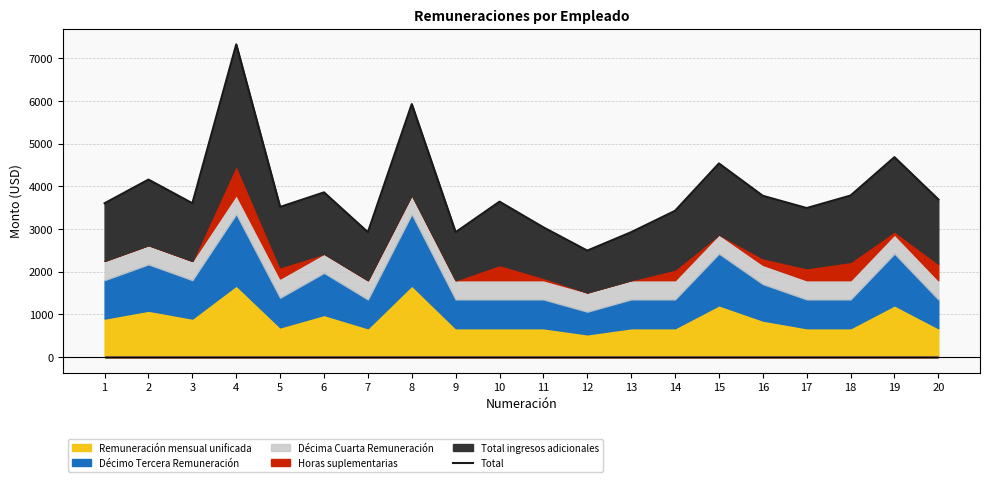

Reading right to left, transcribe all the data shown in this chart.

3693.9	4683.4	3784.1	3490.6	3777.9	4536.0	3425.5	2925.0	2493.0	3038.8	3640.7	2925.0	5928.0	2925.0	3858.0	3516.8	7326.9	3603.0	4158.0	3603.0